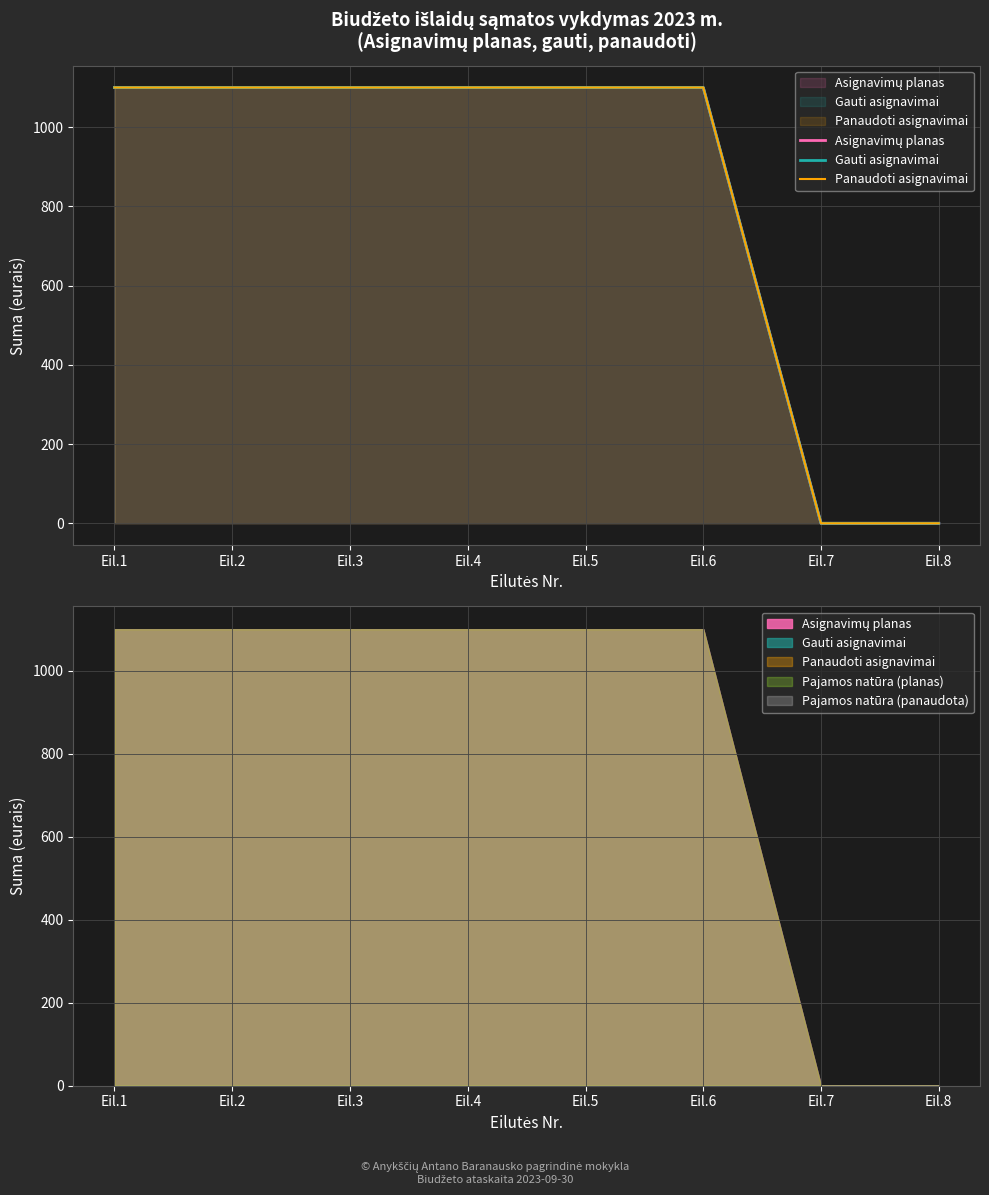

True or false: Panaudoti asignavimai and Gauti asignavimai intersect in this chart.

False